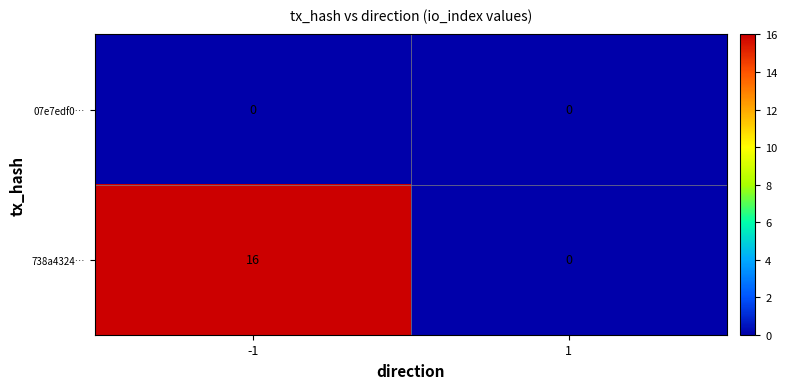

Reading right to left, transcribe all the data shown in this chart.

07e7edf0…: 0	0
738a4324…: 0	16